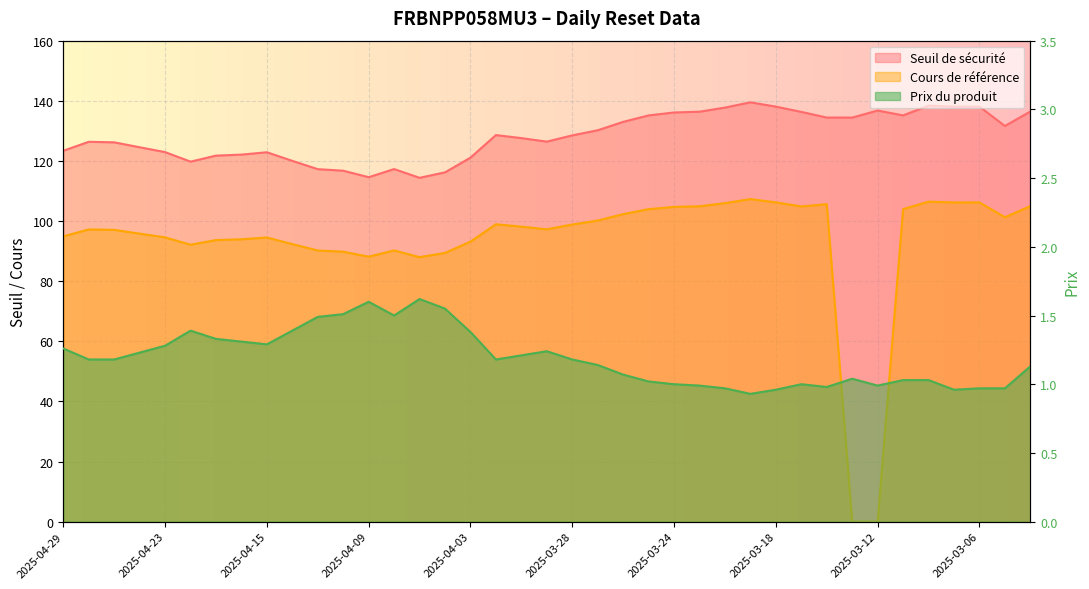

What is the average value of the Prix du produit series?

1.2